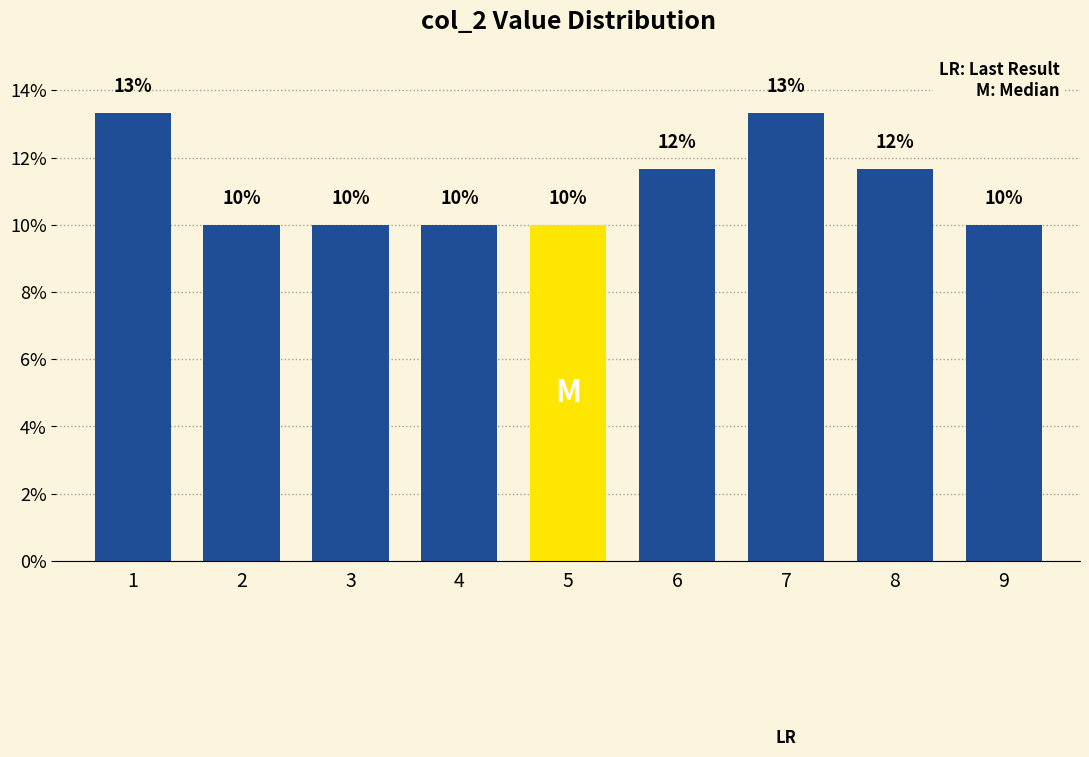

What is the ratio of the value at 3 to the value at 2?

1.0